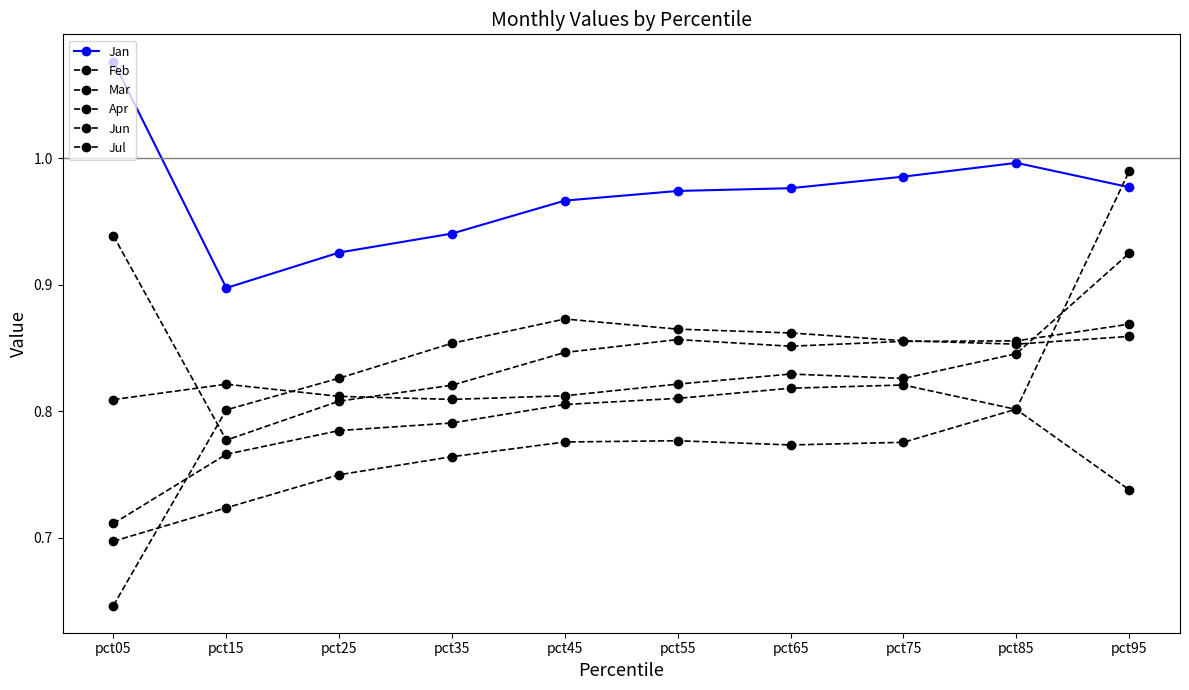

In Jan, how many points are higher than both neighbors (excluding endpoints)?

1